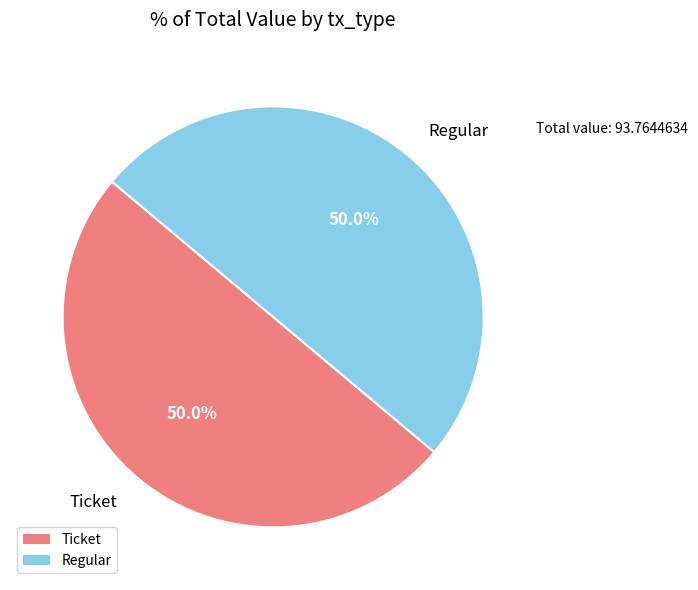

Approximately how many times larger is the value at Regular compared to Ticket?

1.0